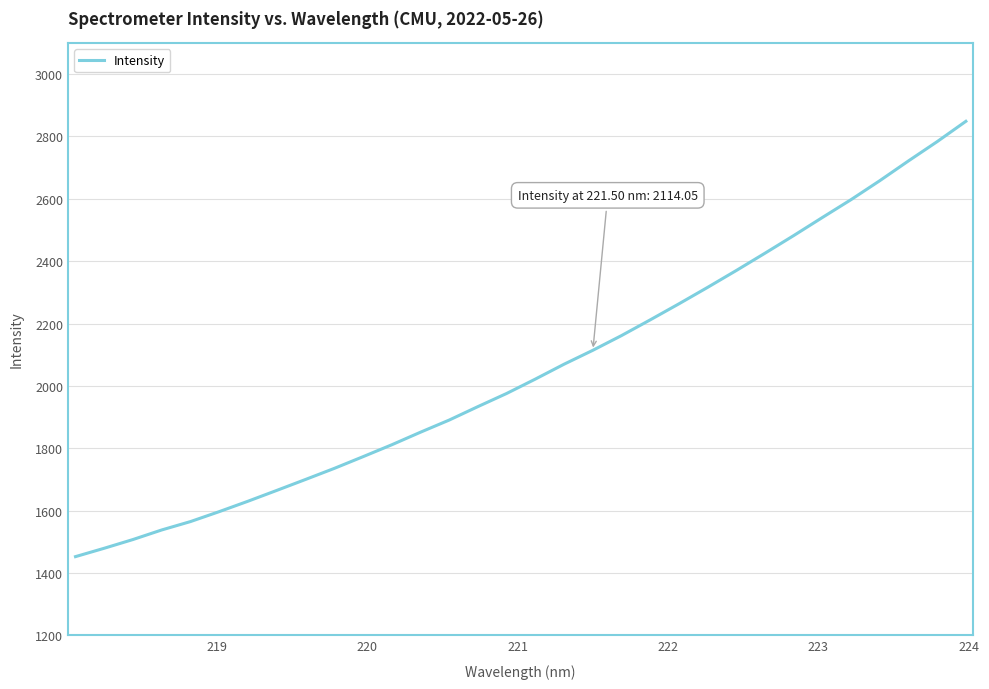

What is the minimum value shown in the chart?

1452.3